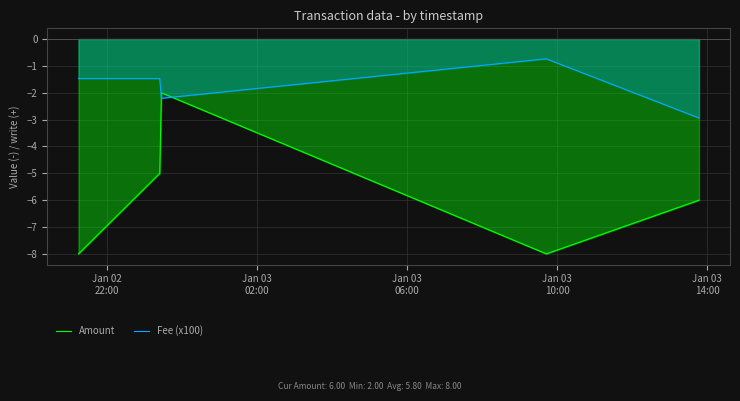

Which series ends up on top after the final intersection of Fee (x100) and Amount?

Fee (x100)